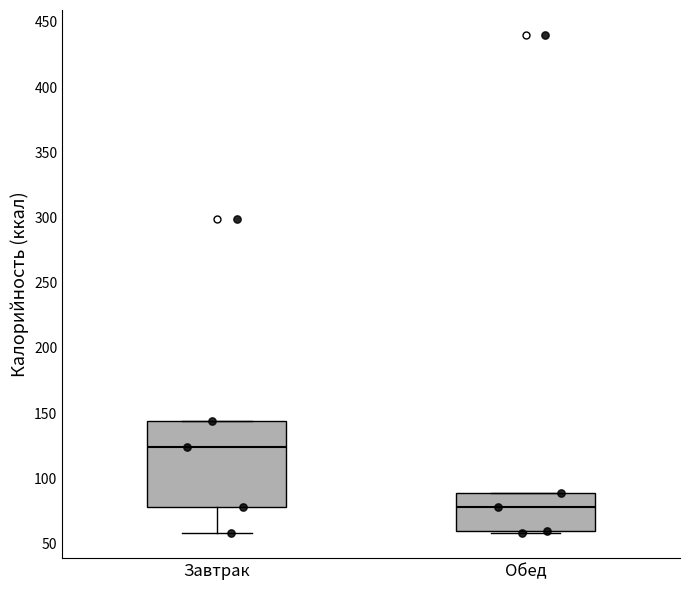

Reading left to right, transcribe this box plot: for each box, give where its median line is, the range the box spans, and where its two whiskers end, as read against the y-axis. The values are not printed on the chart, so give them approximately, as read against the axis.

Завтрак: median 125, box 80 to 145, whiskers 60 to 145
Обед: median 80, box 60 to 90, whiskers 60 (just below the box's lower edge) to 90